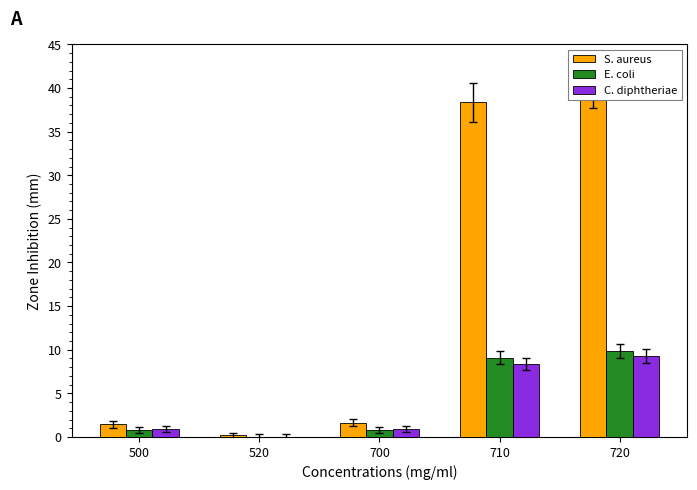

What is the lowest value of the S. aureus series?

0.2